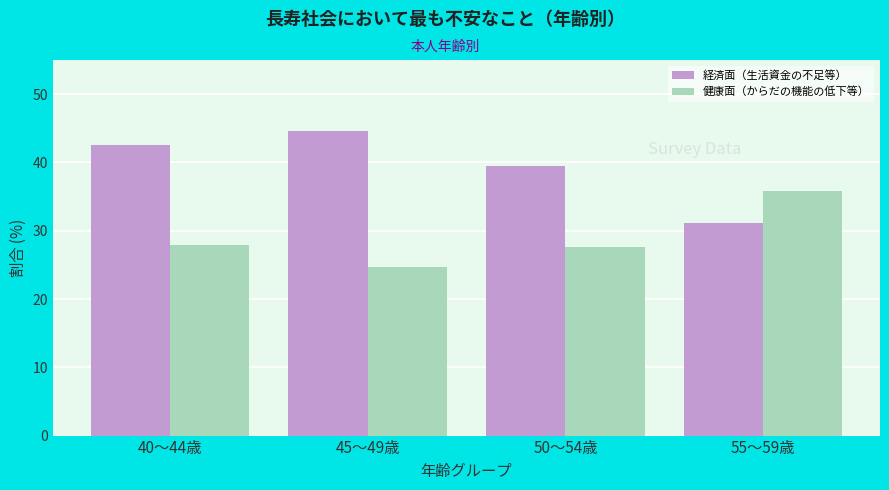

Reading left to right, what are all the values shown in this chart?

経済面（生活資金の不足等）: 42.5	44.6	39.5	31.2
健康面（からだの機能の低下等）: 27.9	24.7	27.6	35.8